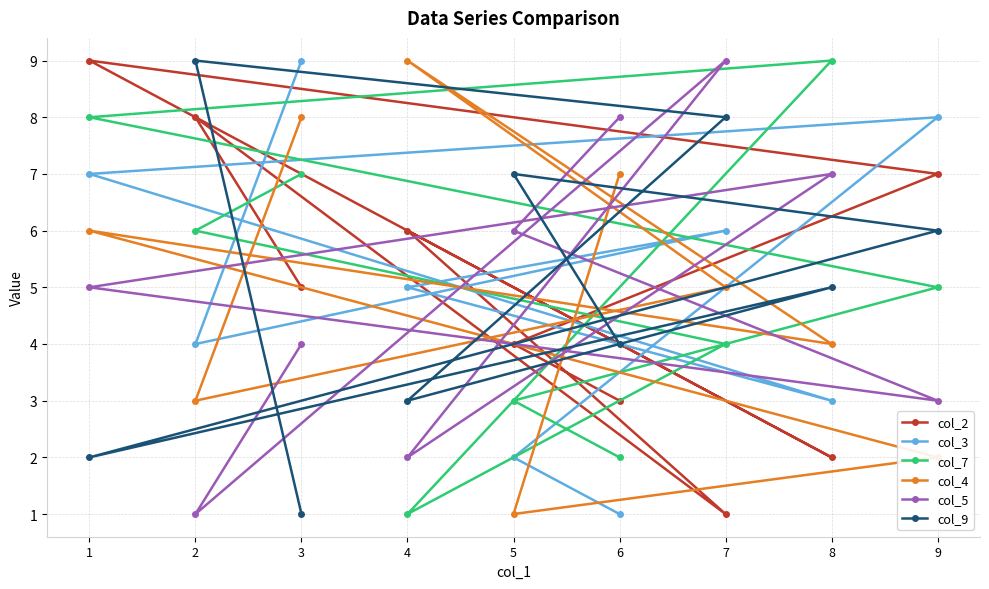

The value of col_3 at 5 is 1. True or false?

False